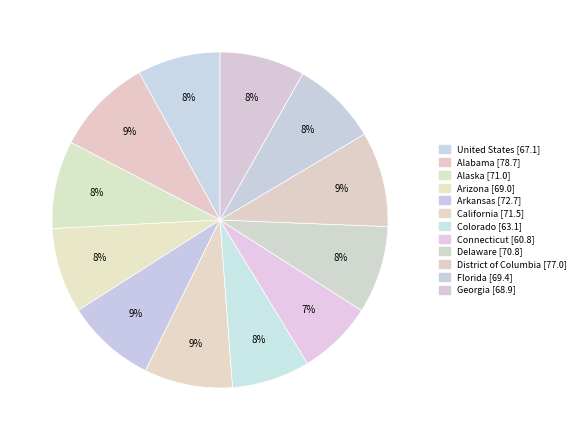

To the nearest percent, what portion does Alaska represent?

8%